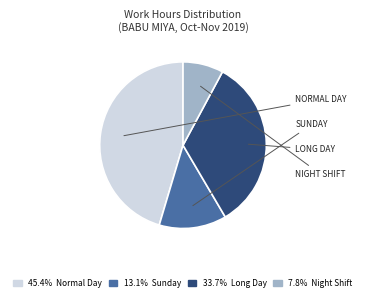

Is there a majority slice in this chart?

No